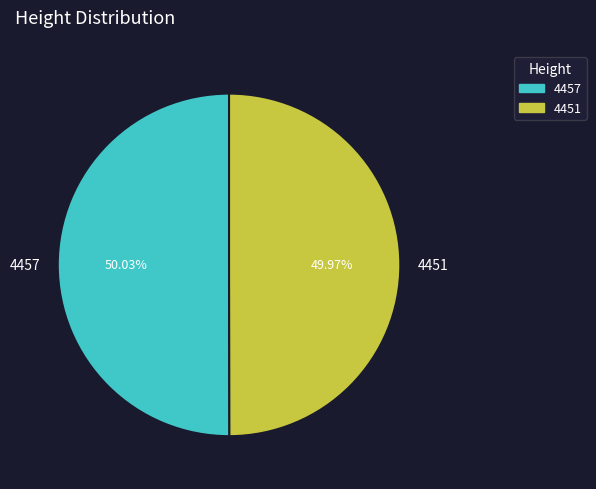

Combined, do 4457 and 4451 account for over 50%?

Yes